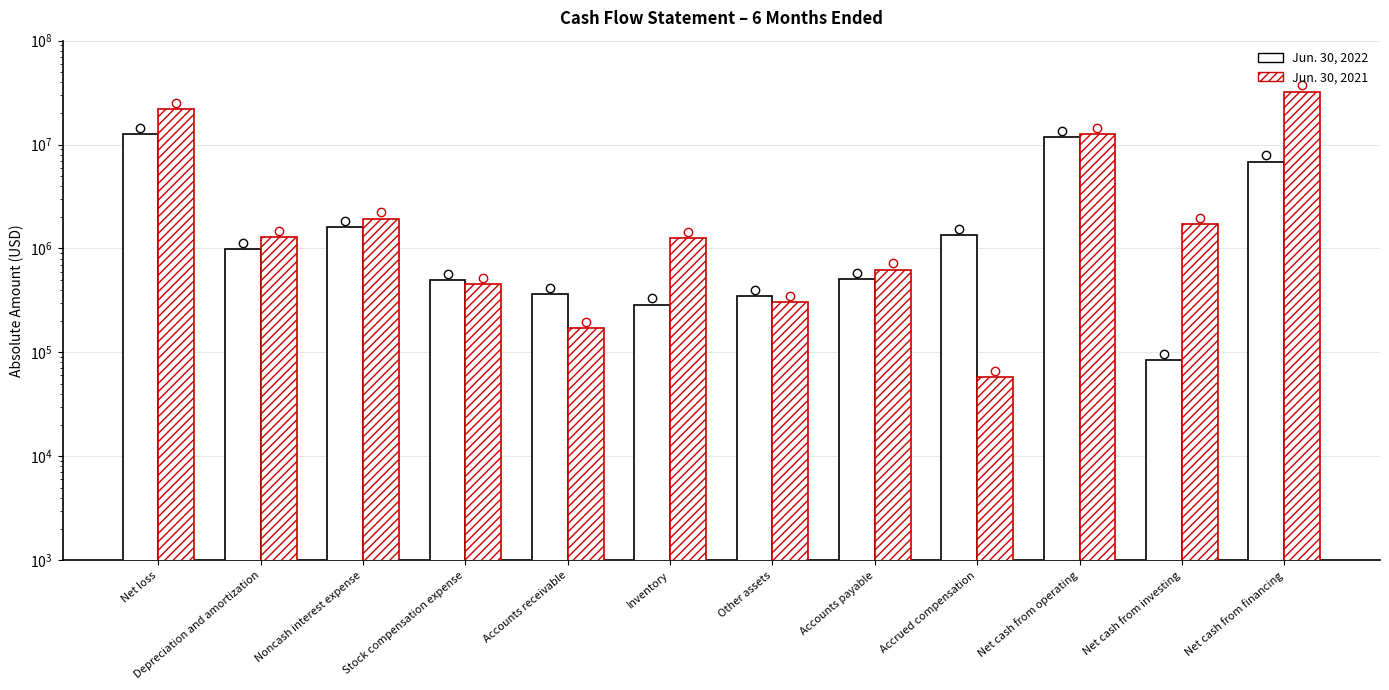

The value of Jun. 30, 2022 at Net cash from financing is 6847506. True or false?

True